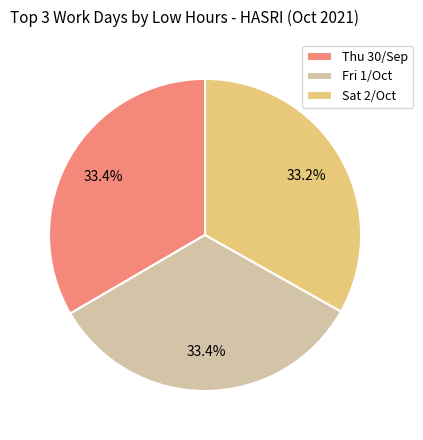

Does Thu 30/Sep represent more than half of the total?

No